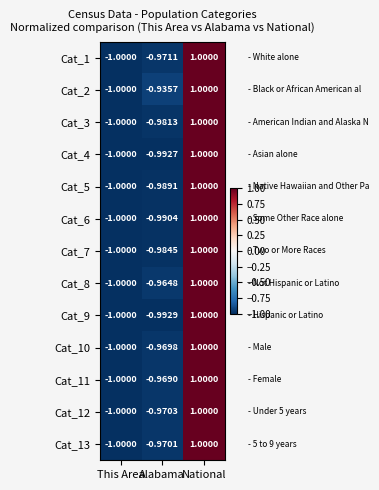

Is the value of Cat_5 at National greater than the value of Cat_1 at Alabama?

Yes